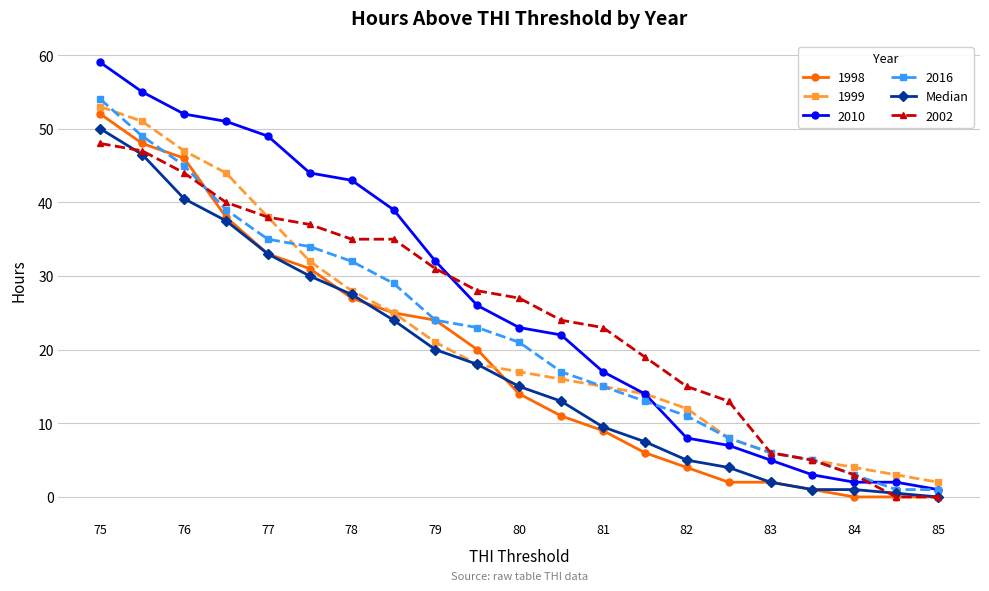

What is the maximum value for 2002?

48.0